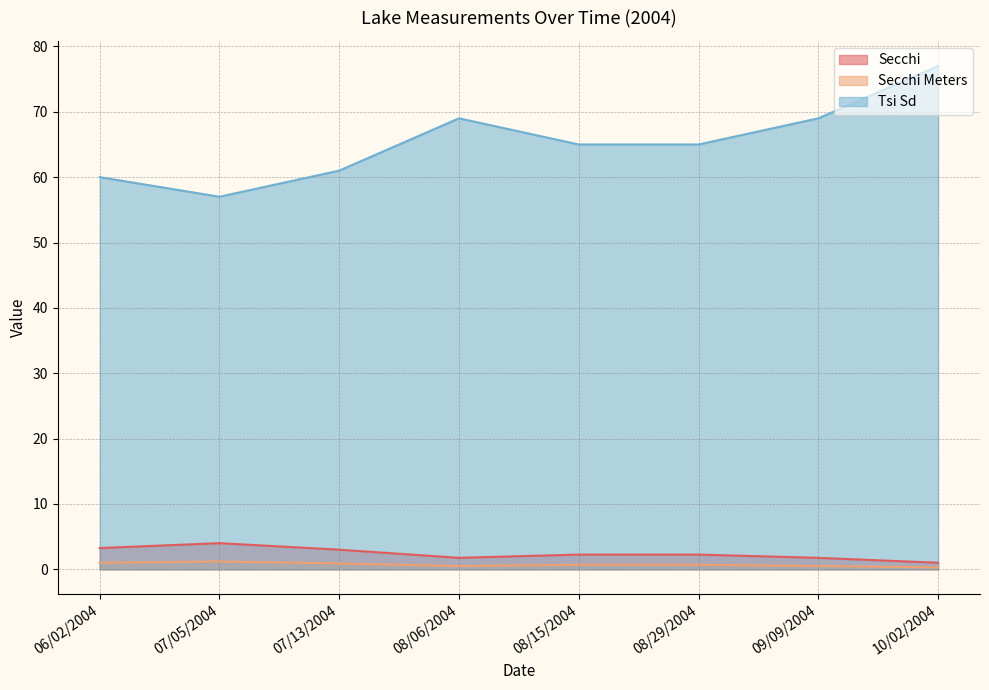

True or false: Secchi Meters and Secchi cross at least once.

False